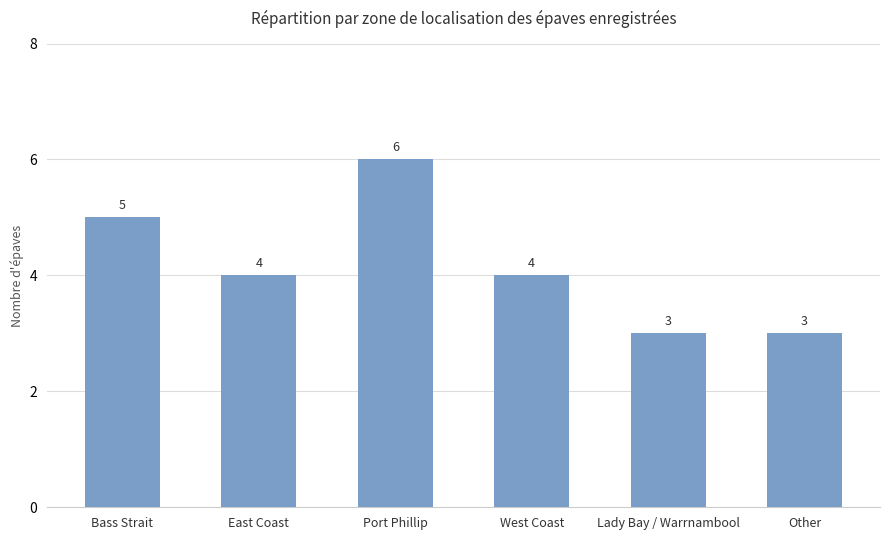

How many data points does each series have?

6